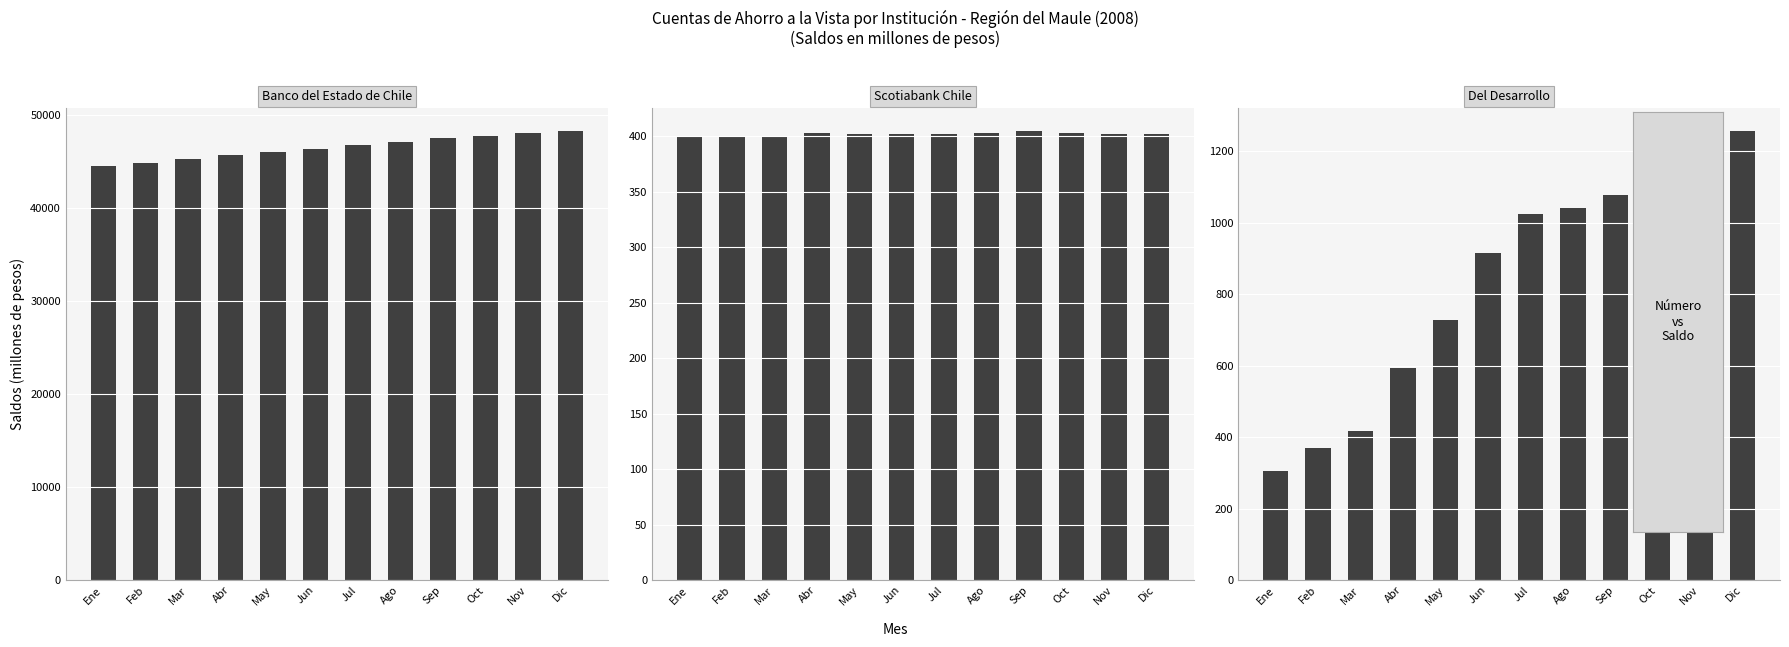

Which series changed the most between Jul and Nov?

Banco del Estado de Chile